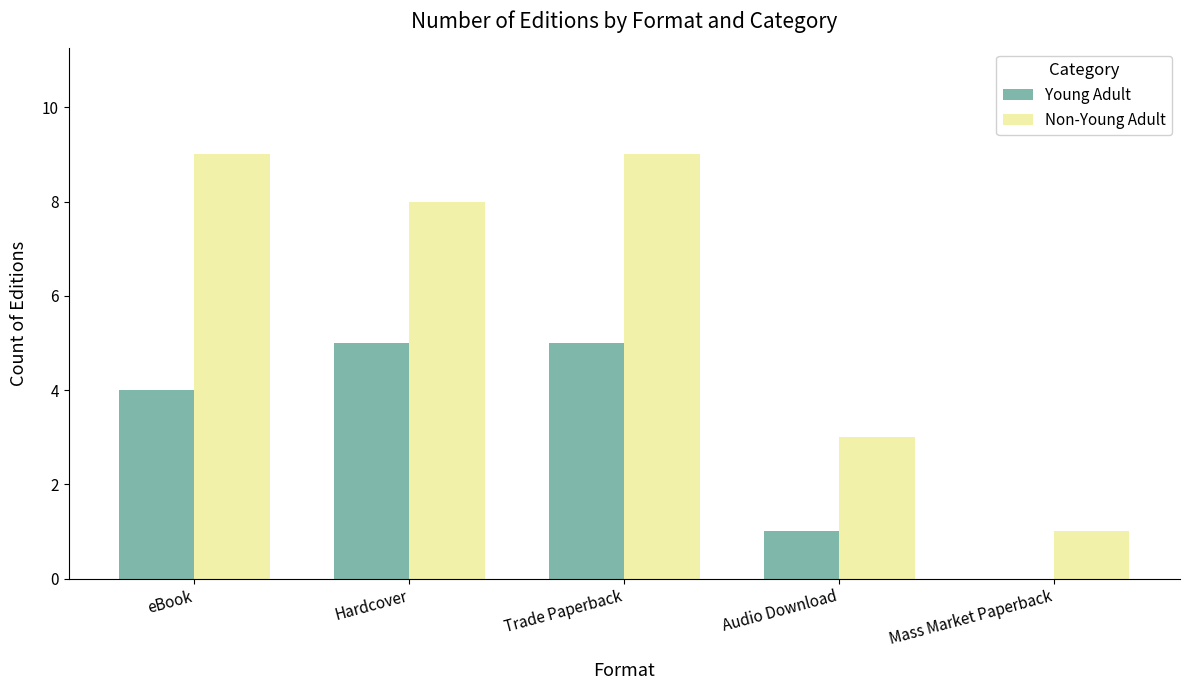

True or false: Non-Young Adult has a value of 9 at eBook.

True